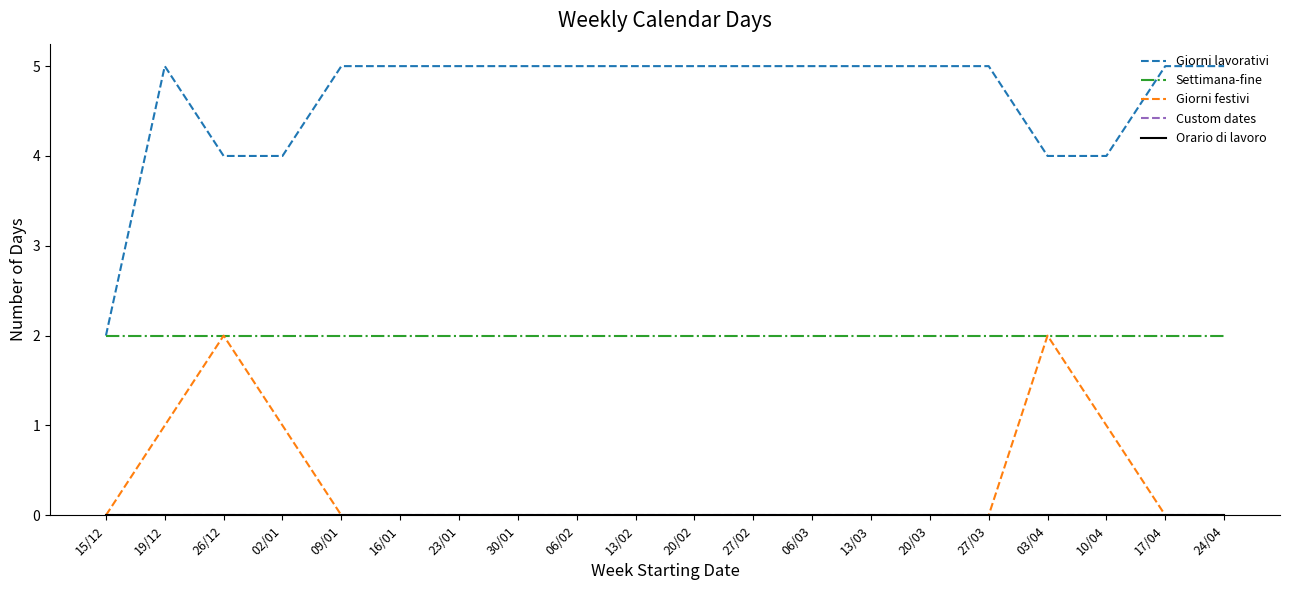

What is the lowest value of the Giorni lavorativi series?

2